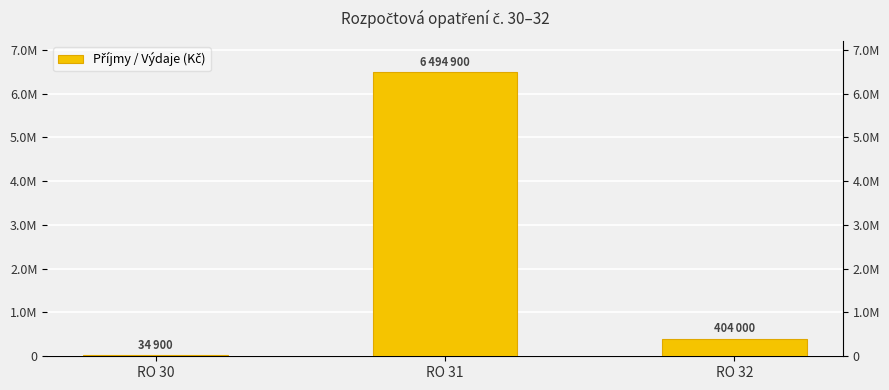

How many bars are there in total?

3